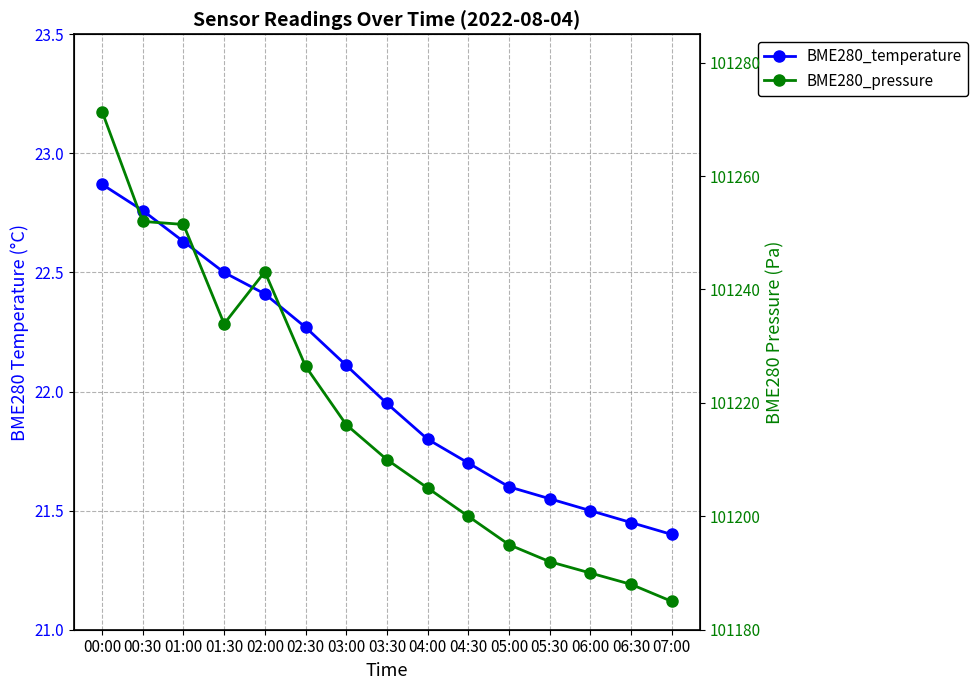

How many lines are shown in the chart?

2